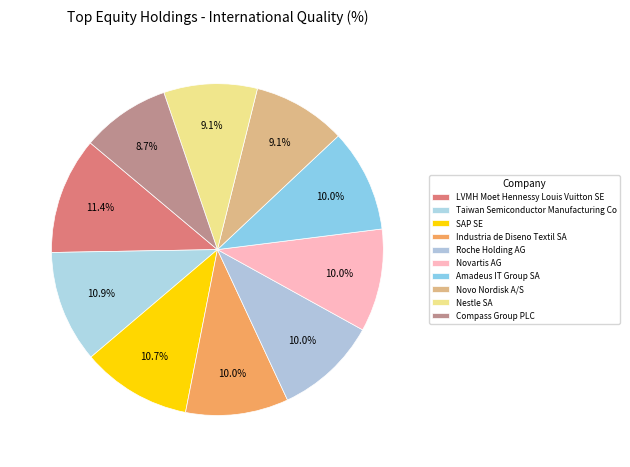

What is the ratio of the value at Industria de Diseno Textil SA to the value at Taiwan Semiconductor Manufacturing Co?

0.9